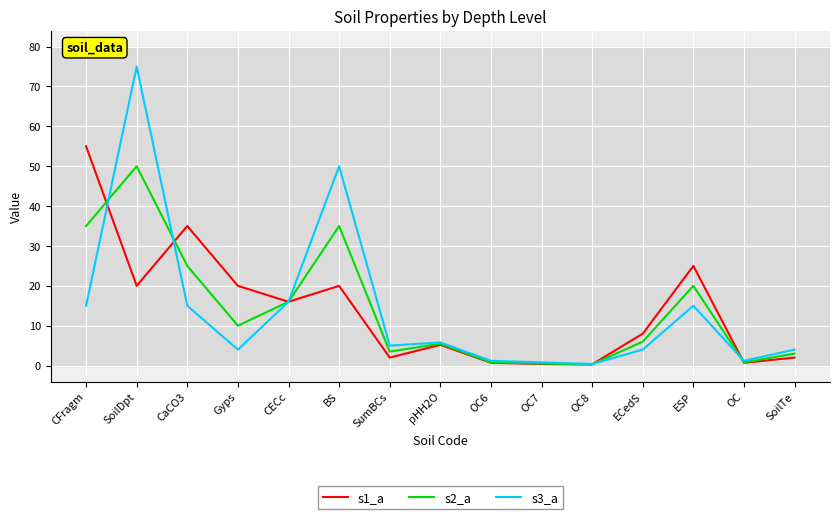

List the series in order of their peak value, lowest first.

s2_a, s1_a, s3_a